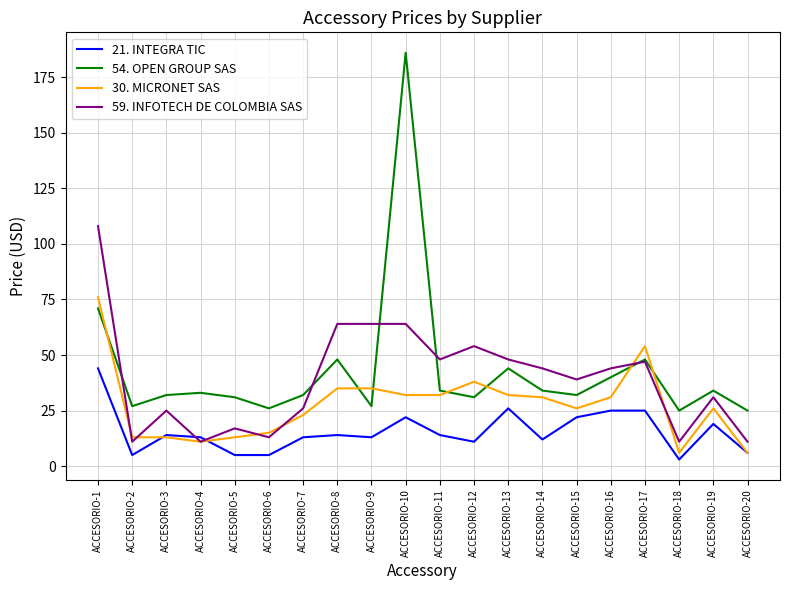

What is the difference between the highest and lowest values at ACCESORIO-11?

34